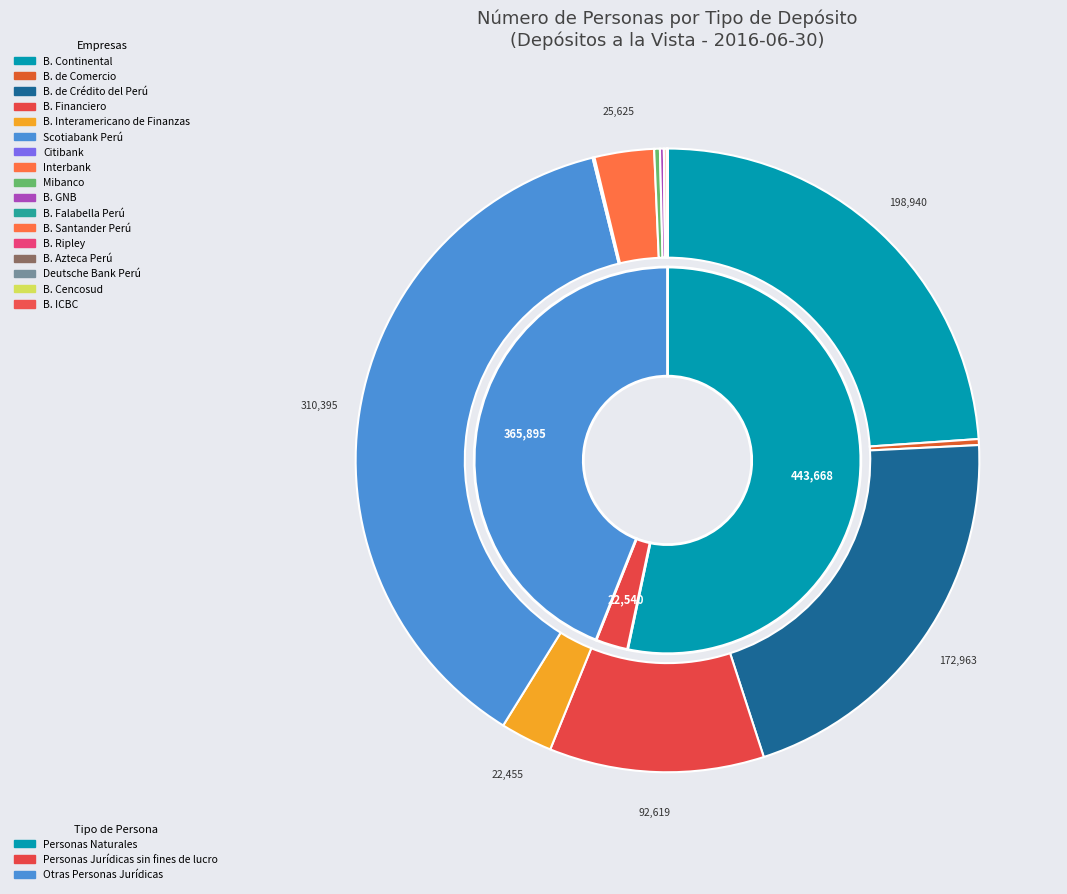

Rank the series by their maximum value, from highest to lowest.

Personas Naturales, Otras Personas Jurídicas, Personas Jurídicas sin fines de lucro